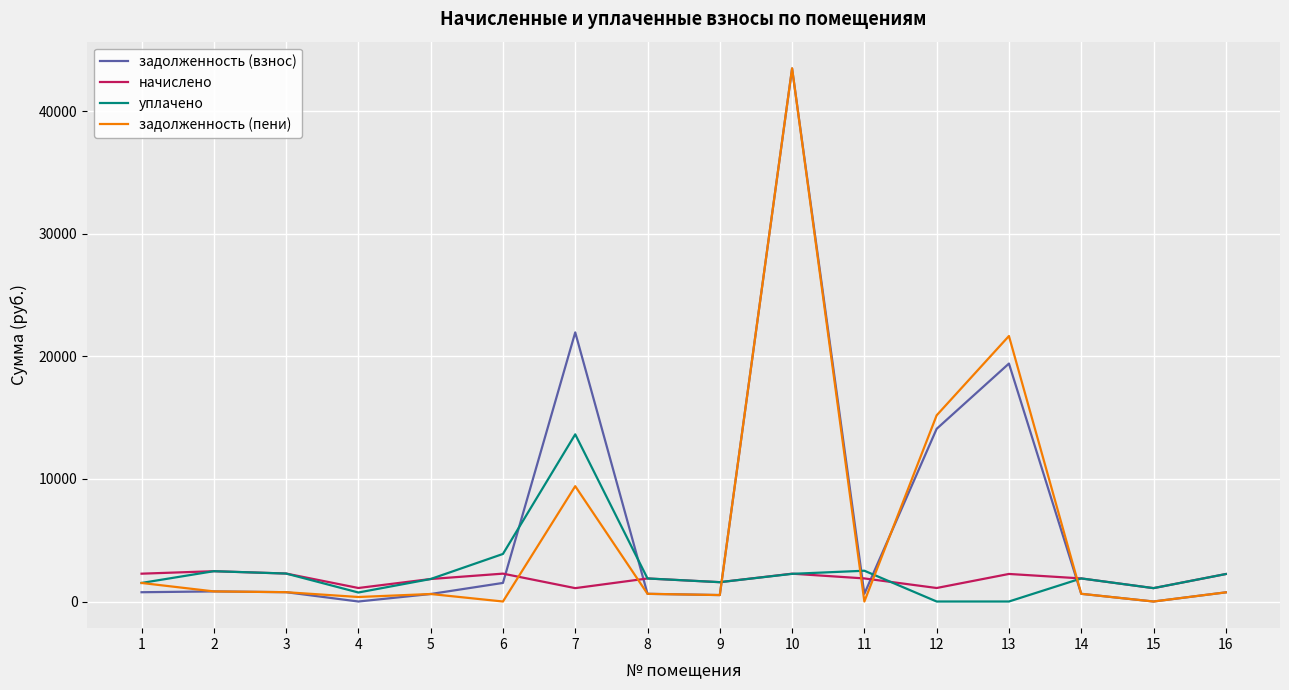

Is the value of задолженность (пени) at 10 greater than the value of начислено at 8?

Yes